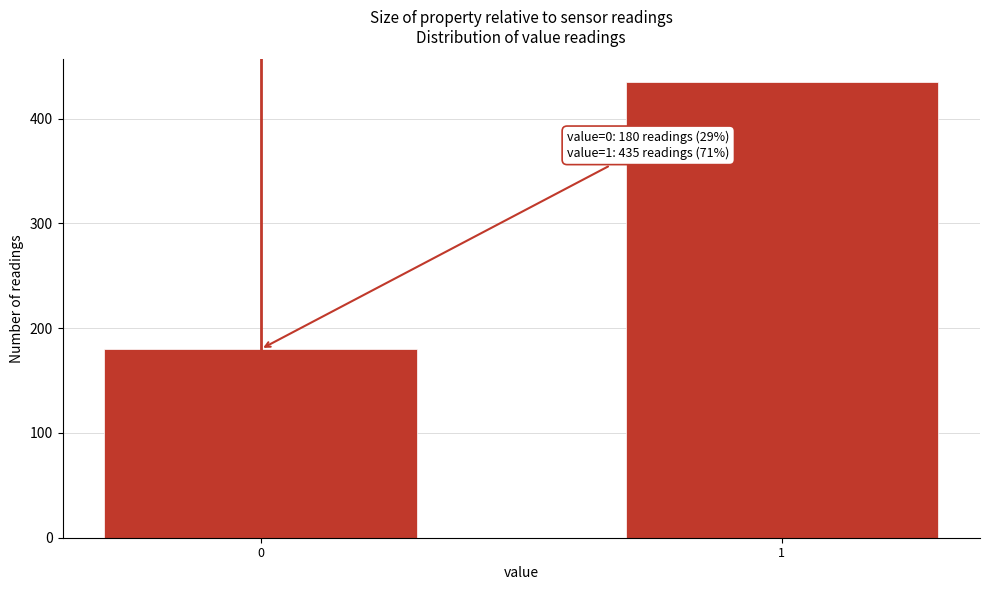

Reading right to left, list all the values displayed in this chart.

1=435	0=180